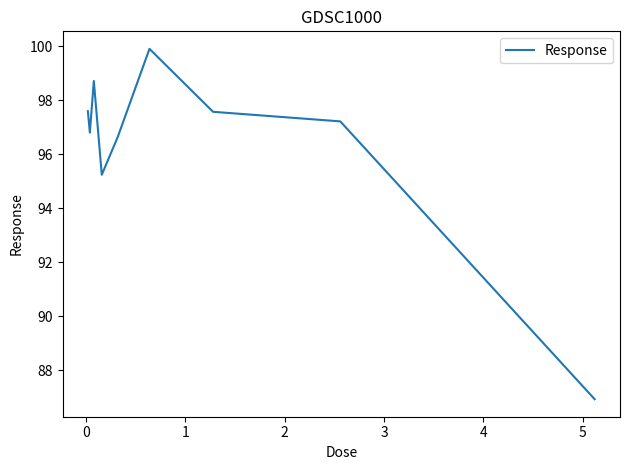

What is the difference between the maximum and minimum values?

13.0